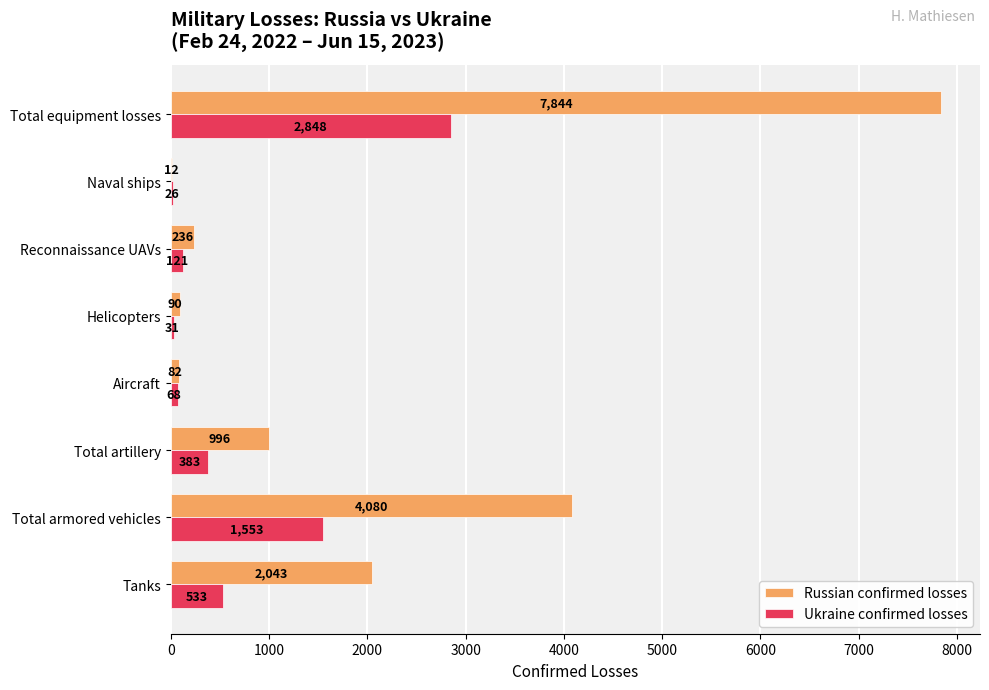

What is the sum of the Russian confirmed losses values at Helicopters and Reconnaissance UAVs?

326